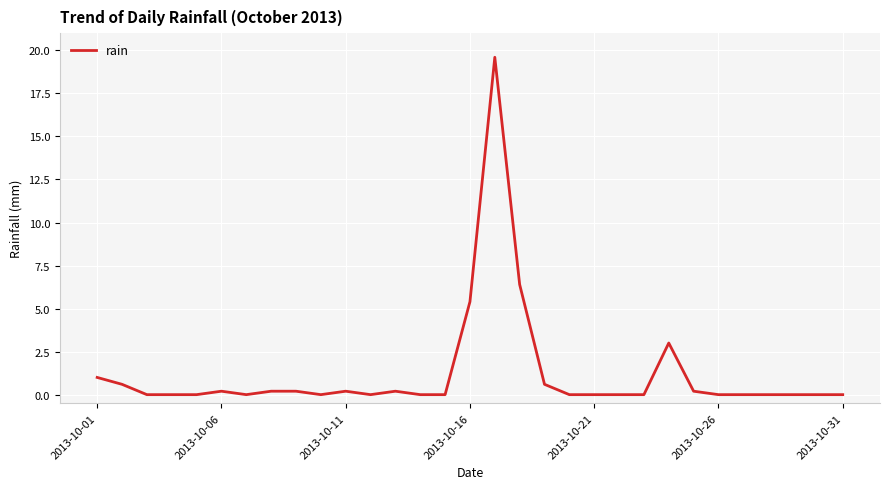

Reading right to left, extract all data points from this chart.

0.0	0.0	0.0	0.0	0.0	0.0	0.2	3.0	0.0	0.0	0.0	0.0	0.6	6.4	19.6	5.4	0.0	0.0	0.2	0.0	0.2	0.0	0.2	0.2	0.0	0.2	0.0	0.0	0.0	0.6	1.0